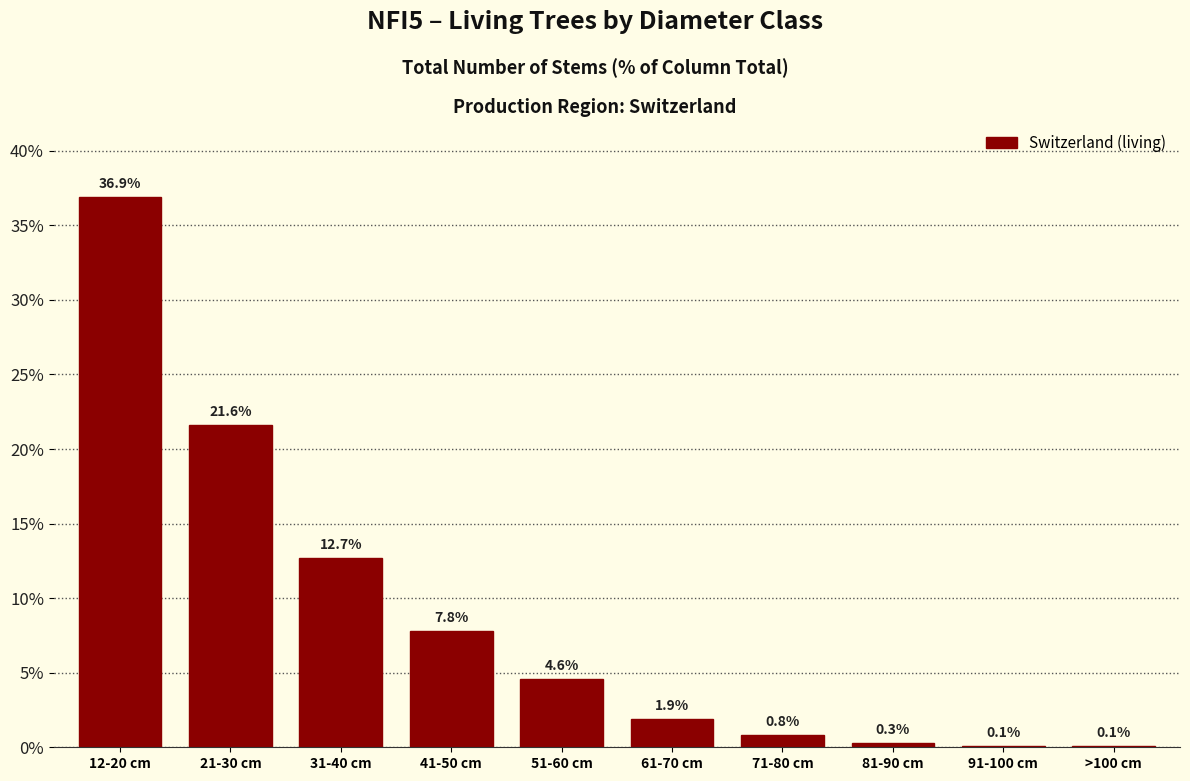

Reading left to right, extract all data points from this chart.

12-20 cm=36.9	21-30 cm=21.6	31-40 cm=12.7	41-50 cm=7.8	51-60 cm=4.6	61-70 cm=1.9	71-80 cm=0.8	81-90 cm=0.3	91-100 cm=0.1	>100 cm=0.1